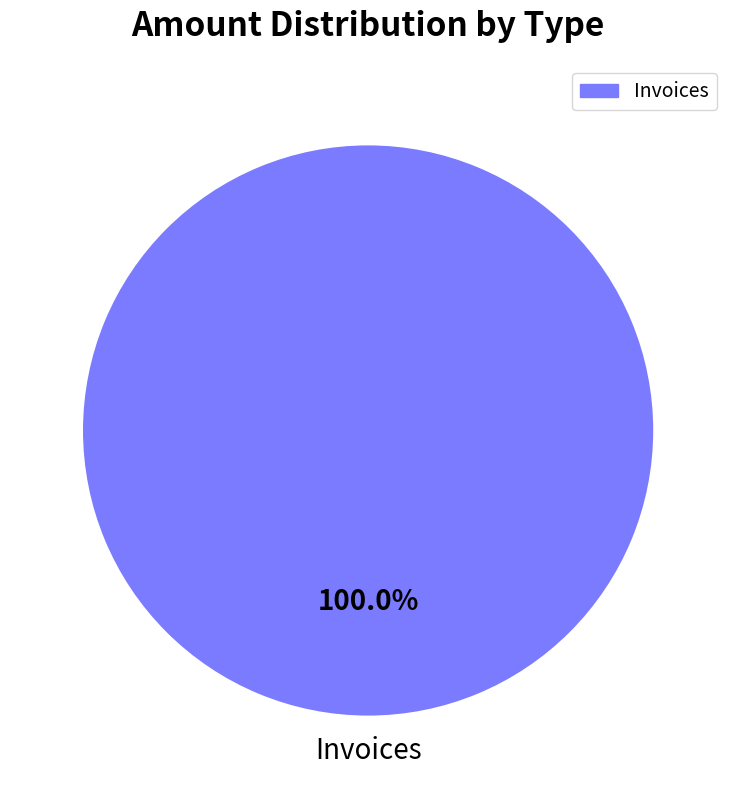

Is there a majority slice in this chart?

Yes